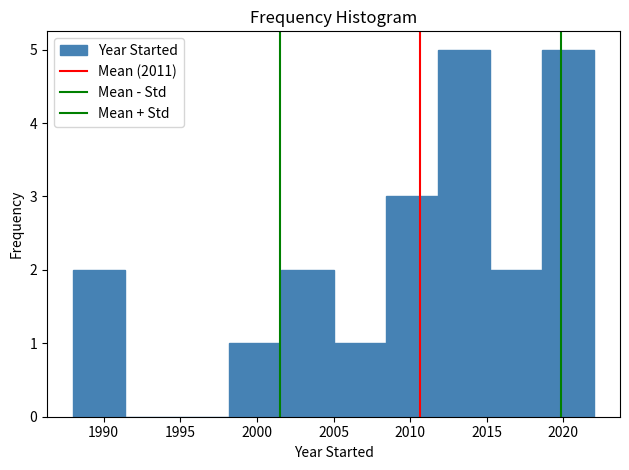

Reading left to right, list every bar in this chart as the range it spans on the x-axis followed by its height. Neither the bar edges nor the heights are printed on the chart, so give them approximately, as read against the axes.

1988.0 to 1991.4: 2
1991.4 to 1994.8: 0
1994.8 to 1998.2: 0
1998.2 to 2001.6: 1
2001.6 to 2005.0: 2
2005.0 to 2008.4: 1
2008.4 to 2011.8: 3
2011.8 to 2015.2: 5
2015.2 to 2018.6: 2
2018.6 to 2022.0: 5